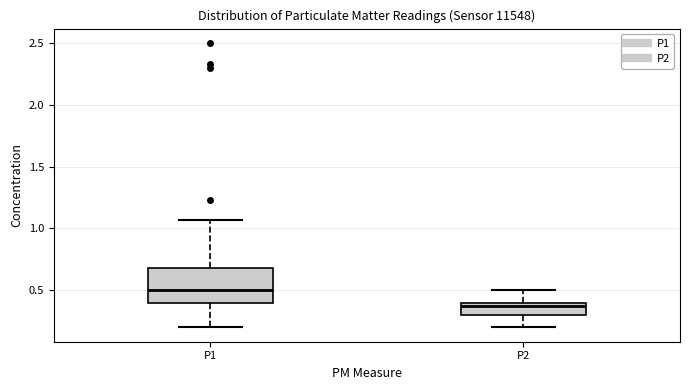

Reading left to right, read every box against the y-axis: the position of its median line, the range the box covers, and the ends of its whiskers. The values are not printed on the chart, so give them approximately, as read against the axis.

P1: median 0.50, box 0.40 to 0.70, whiskers 0.20 to 1.05
P2: median 0.35, box 0.30 to 0.40, whiskers 0.20 to 0.50